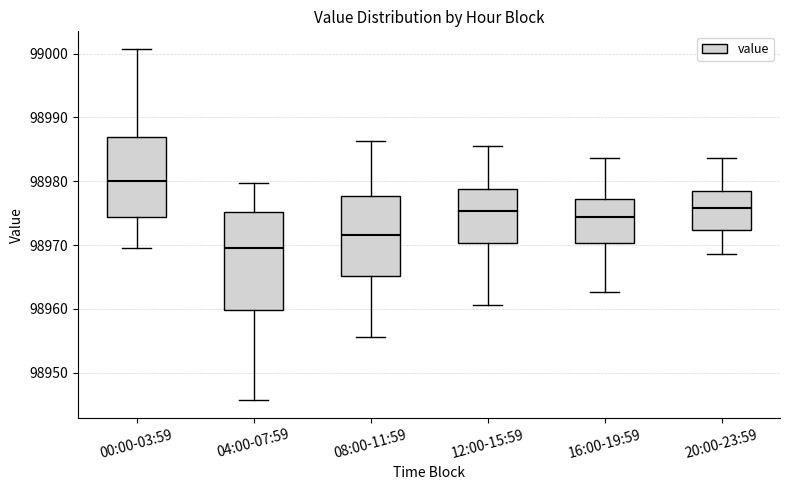

Reading left to right, read every box against the y-axis: the position of its median line, the range the box covers, and the ends of its whiskers. The values are not printed on the chart, so give them approximately, as read against the axis.

00:00-03:59: median 98980, box 98974 to 98987, whiskers 98970 to 99001
04:00-07:59: median 98970, box 98960 to 98975, whiskers 98946 to 98980
08:00-11:59: median 98972, box 98965 to 98978, whiskers 98956 to 98986
12:00-15:59: median 98975, box 98970 to 98979, whiskers 98961 to 98985
16:00-19:59: median 98974, box 98970 to 98977, whiskers 98963 to 98984
20:00-23:59: median 98976, box 98972 to 98978, whiskers 98969 to 98984